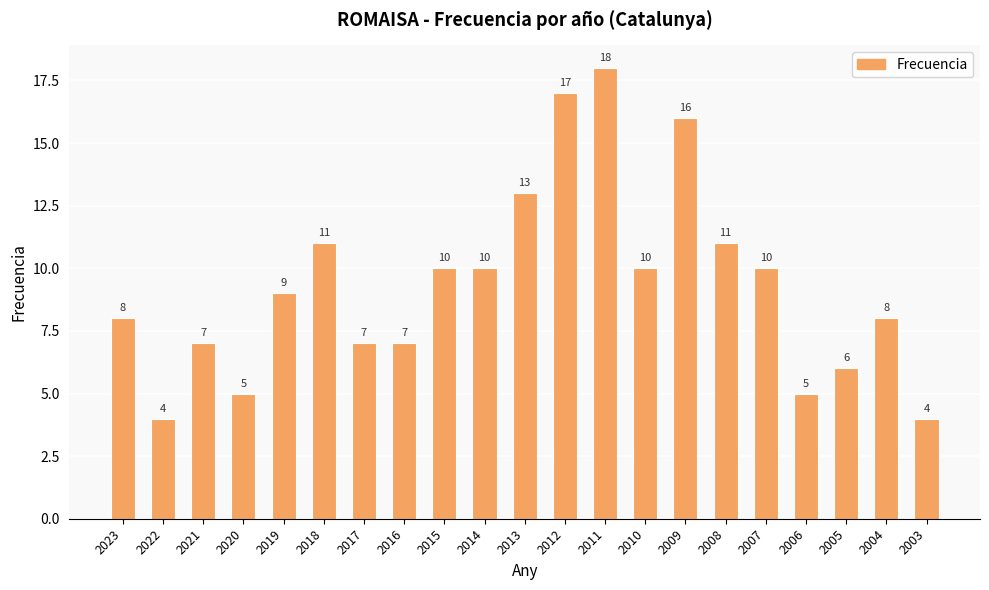

The chart shows a value of 5 at 2014. True or false?

False